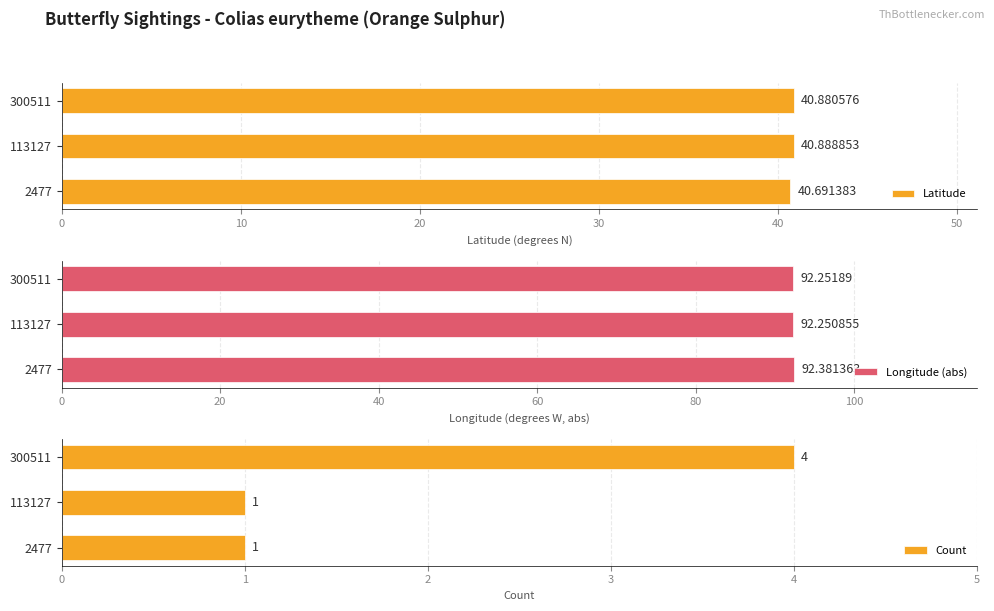

What is the value of the Longitude (abs) bar at the 1st from the left?

92.4